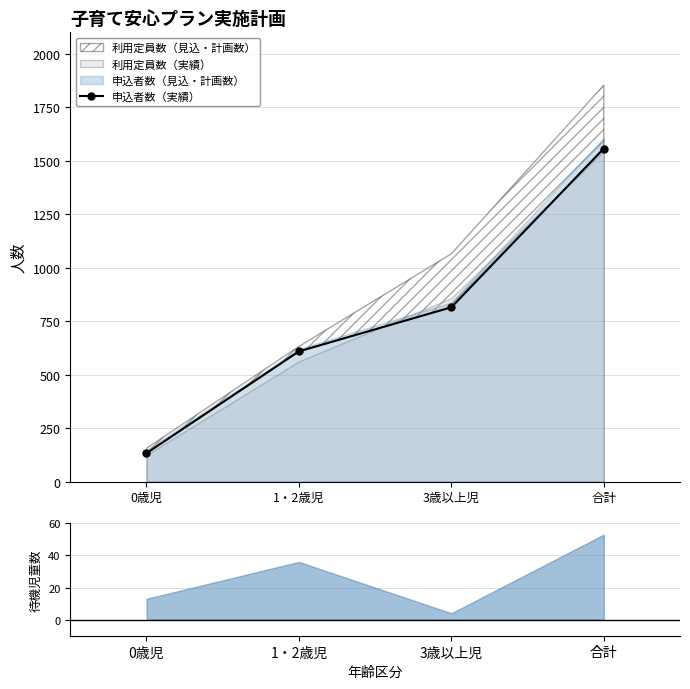

List the labels in order of value, smallest first.

0歳児, 1・2歳児, 3歳以上児, 合計